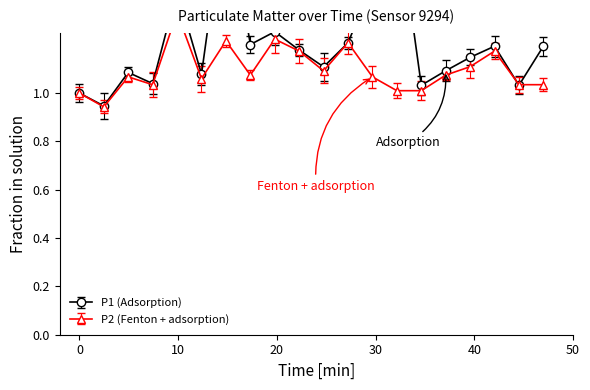

Which category has the highest value in the P1 series?

00:15